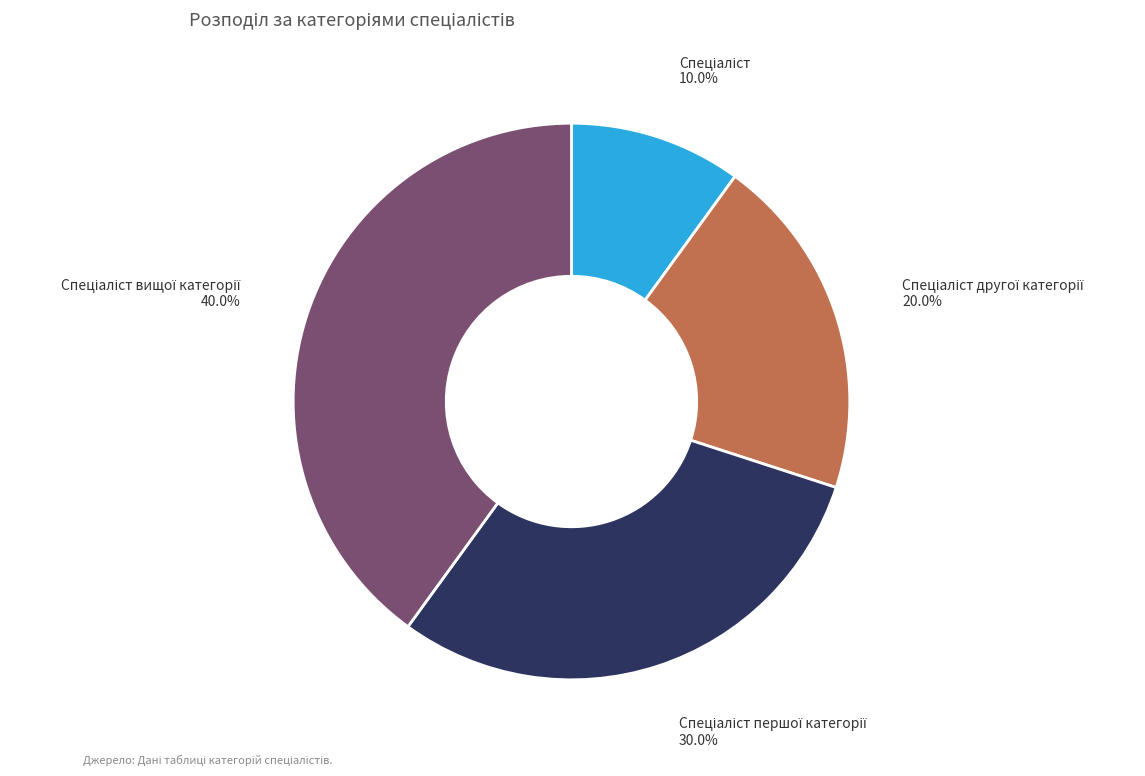

Is there a majority slice in this chart?

No